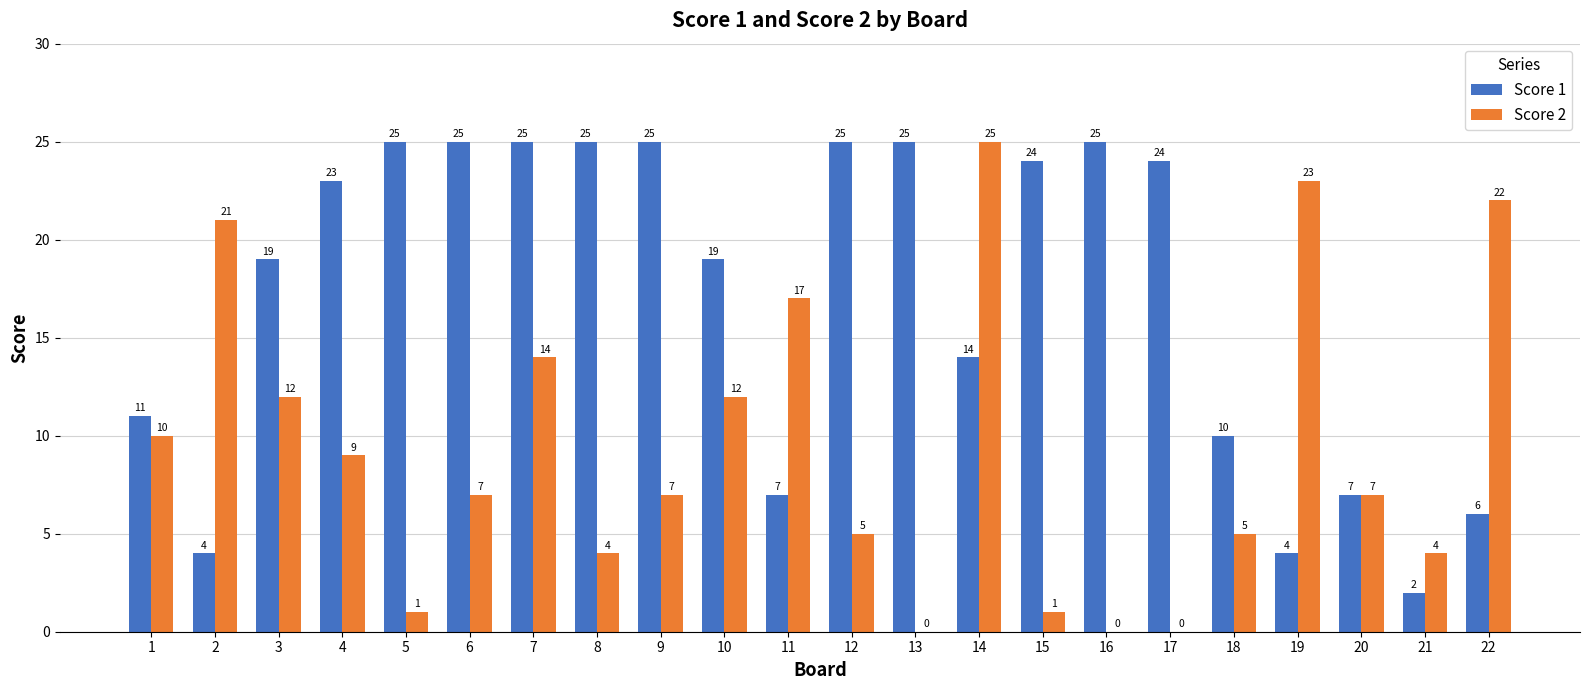

How many series are shown in this chart?

2